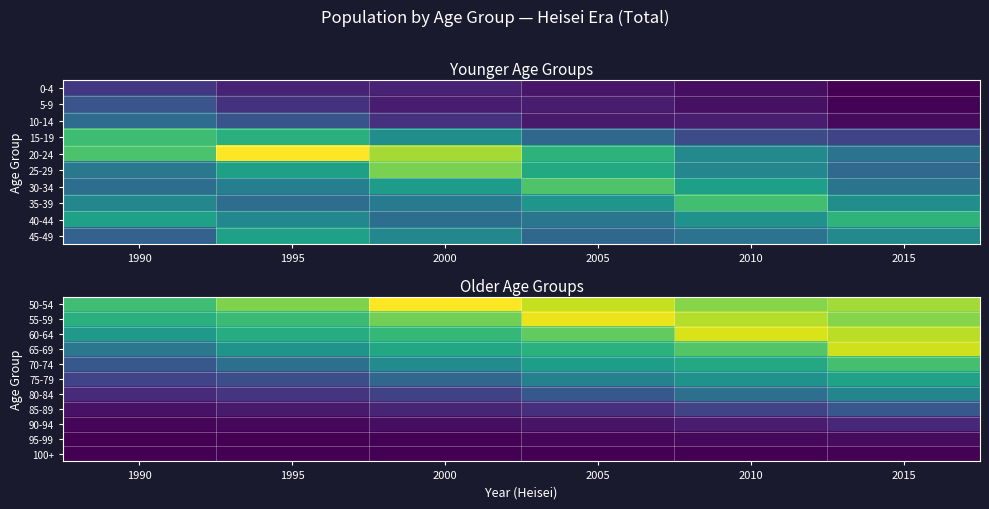

Count the number of categories in the chart.

6